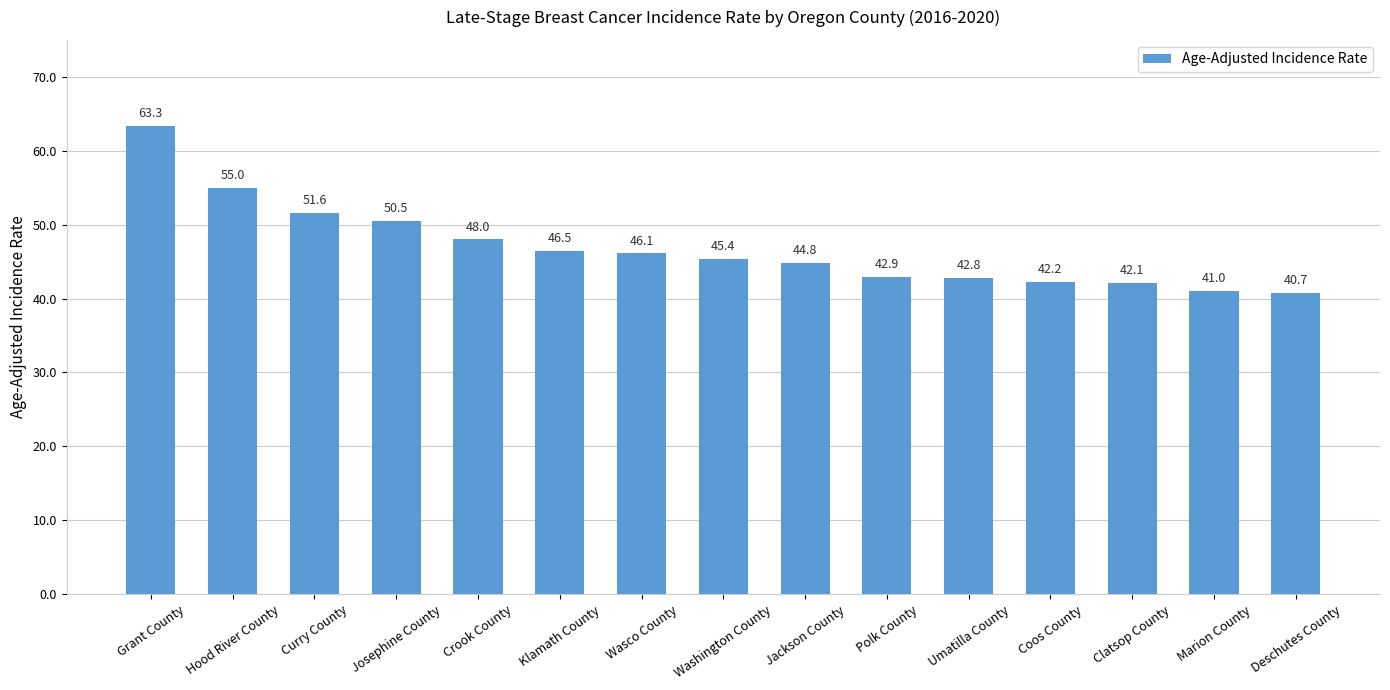

What is the minimum value shown in the chart?

40.7